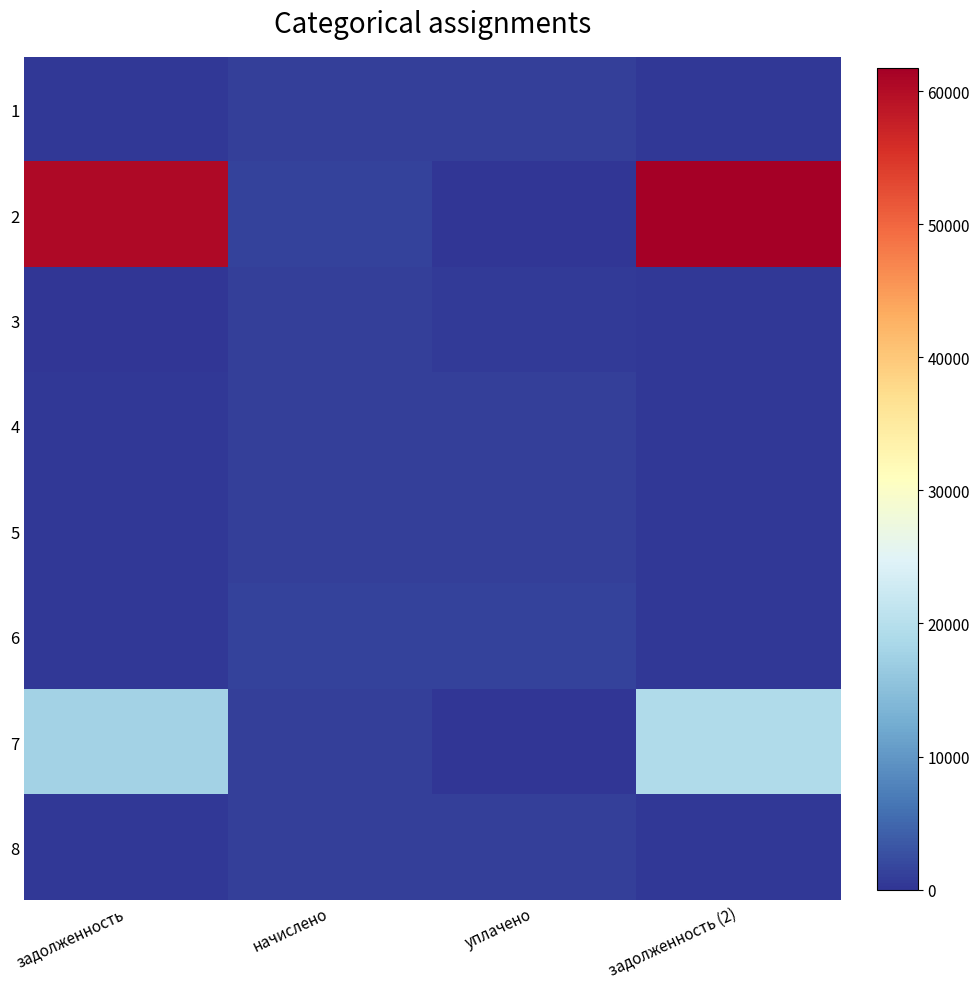

At which category is the sum across all series the highest?

задолженность (2)